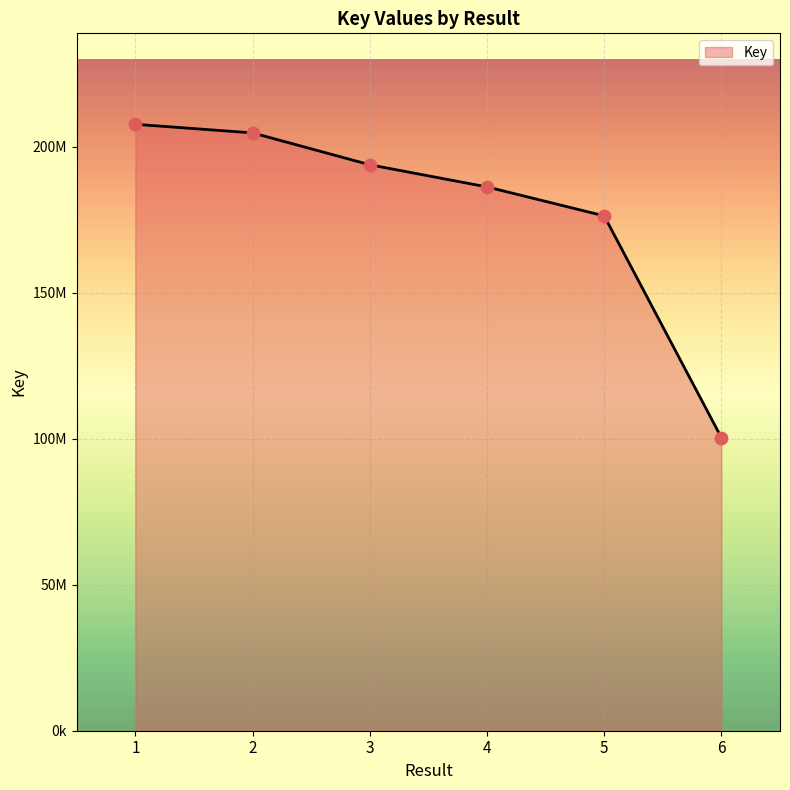

What is the ratio of the value at 6 to the value at 1?

0.5